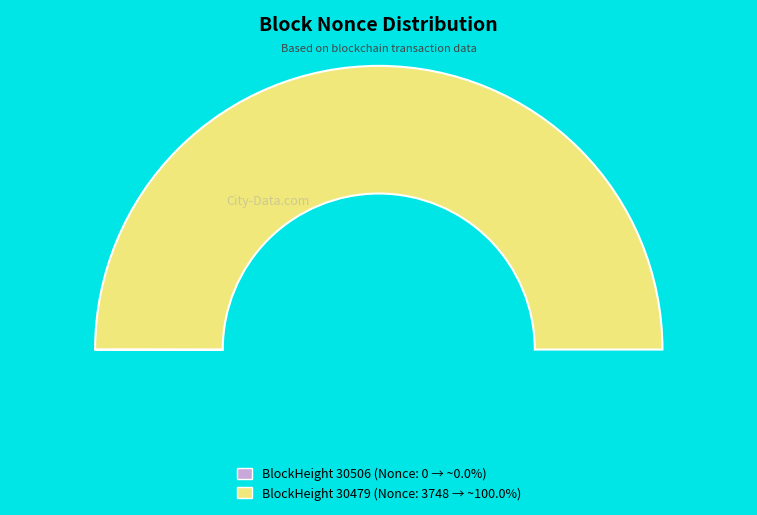

Count the number of slices in the pie.

2